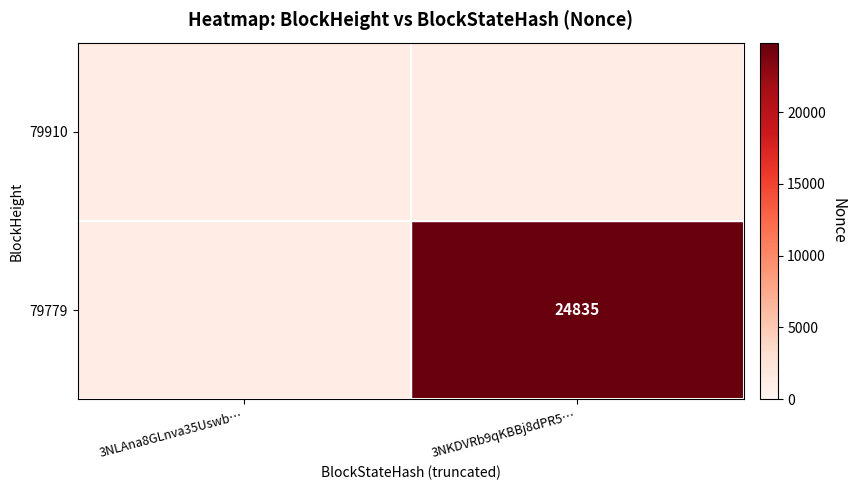

Is the value of 79910 at 3NKDVRb9qKBBj8dPR5… greater than the value of 79779 at 3NKDVRb9qKBBj8dPR5…?

No